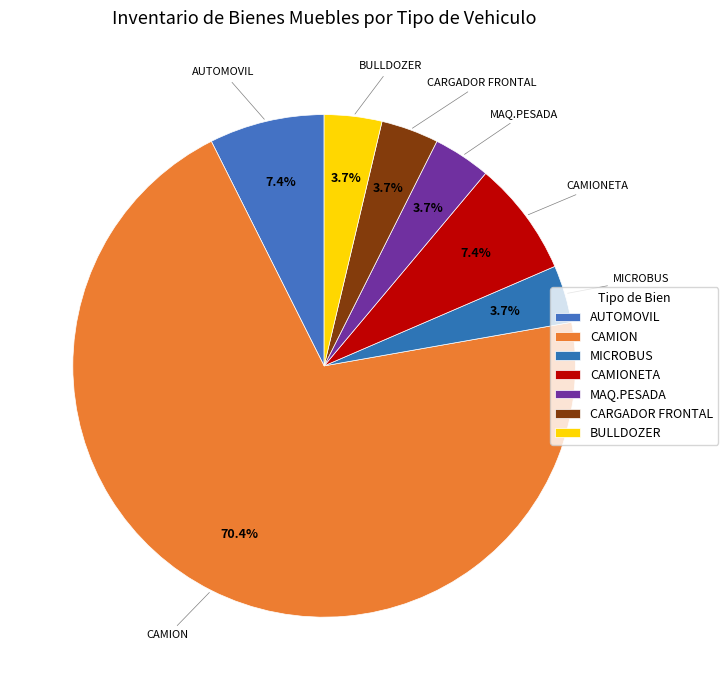

Does any single category account for the majority?

Yes